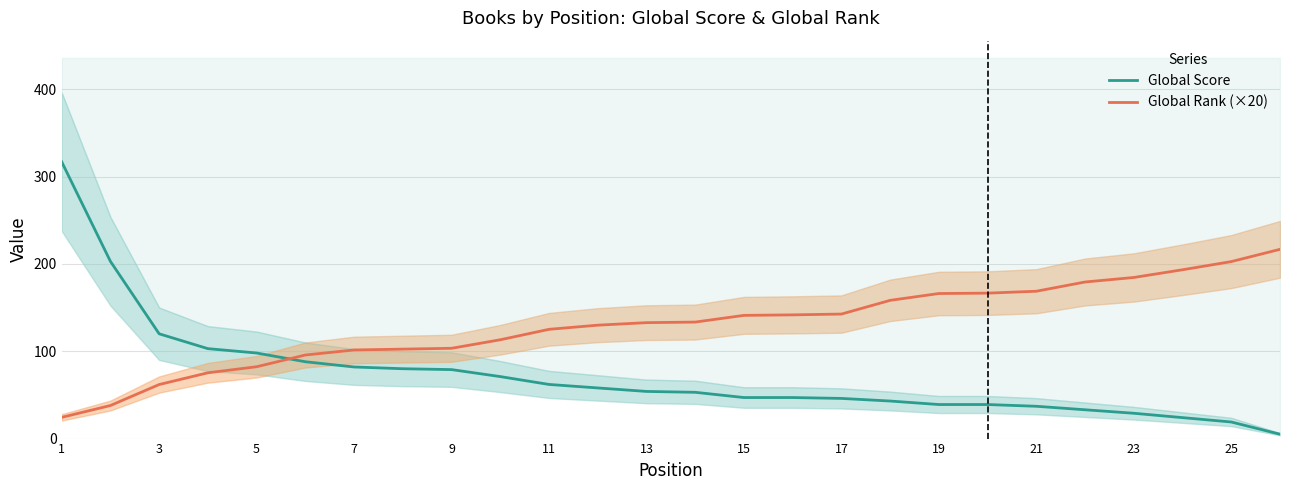

What is the average value of the Global Score series?

72.2